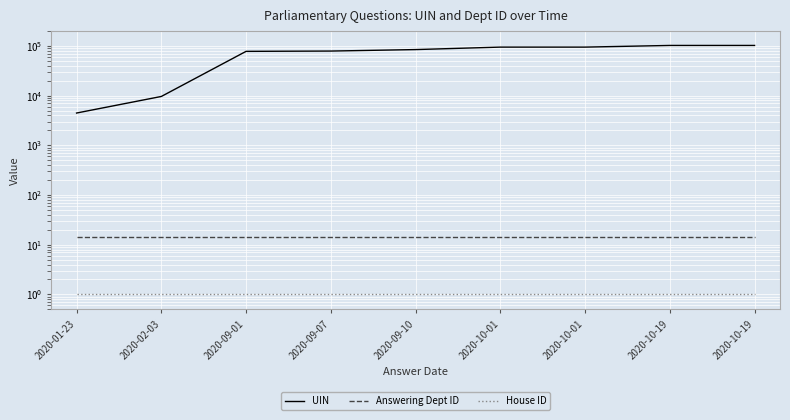

Reading left to right, extract all data points from this chart.

UIN: 2020-01-23=4463	2020-02-03=9616	2020-09-01=77686	2020-09-07=78749	2020-09-10=84371	2020-10-01=94585	2020-10-01=94586	2020-10-19=102170	2020-10-19=102171
Answering Dept ID: 2020-01-23=14	2020-02-03=14	2020-09-01=14	2020-09-07=14	2020-09-10=14	2020-10-01=14	2020-10-01=14	2020-10-19=14	2020-10-19=14
House ID: 2020-01-23=1	2020-02-03=1	2020-09-01=1	2020-09-07=1	2020-09-10=1	2020-10-01=1	2020-10-01=1	2020-10-19=1	2020-10-19=1